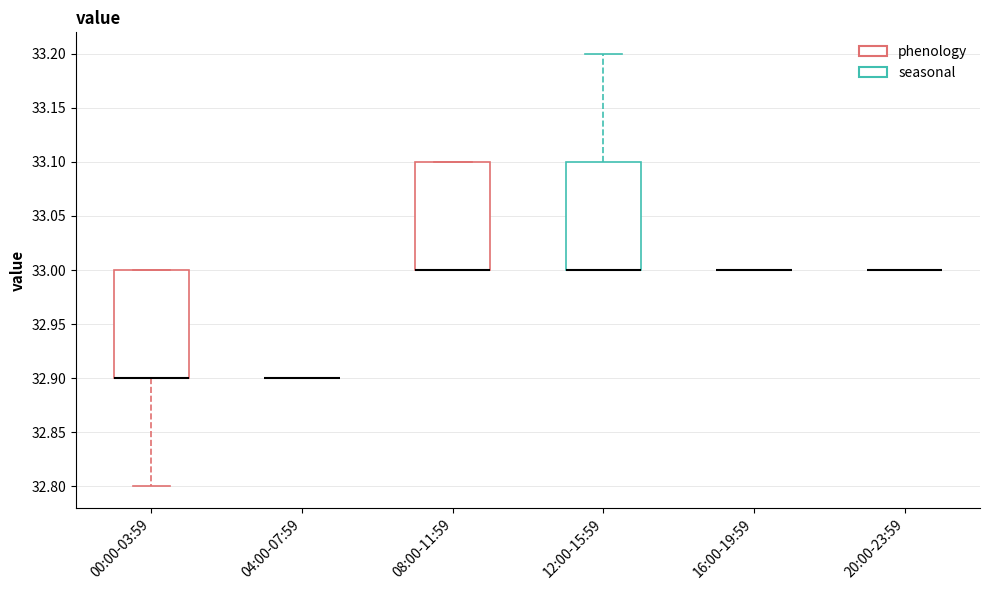

Reading left to right, transcribe this box plot: for each box, give where its median line is, the range the box spans, and where its two whiskers end, as read against the y-axis. The values are not printed on the chart, so give them approximately, as read against the axis.

00:00-03:59: median 32.9 (drawn on the box's lower edge), box 32.9 to 33.0, whiskers 32.8 to 33.0
04:00-07:59: box collapsed to a line at 32.9, whiskers 32.9 to 32.9
08:00-11:59: median 33.0 (drawn on the box's lower edge), box 33.0 to 33.1, whiskers 33.0 to 33.1
12:00-15:59: median 33.0 (drawn on the box's lower edge), box 33.0 to 33.1, whiskers 33.0 to 33.2
16:00-19:59: box collapsed to a line at 33.0, whiskers 33.0 to 33.0
20:00-23:59: box collapsed to a line at 33.0, whiskers 33.0 to 33.0